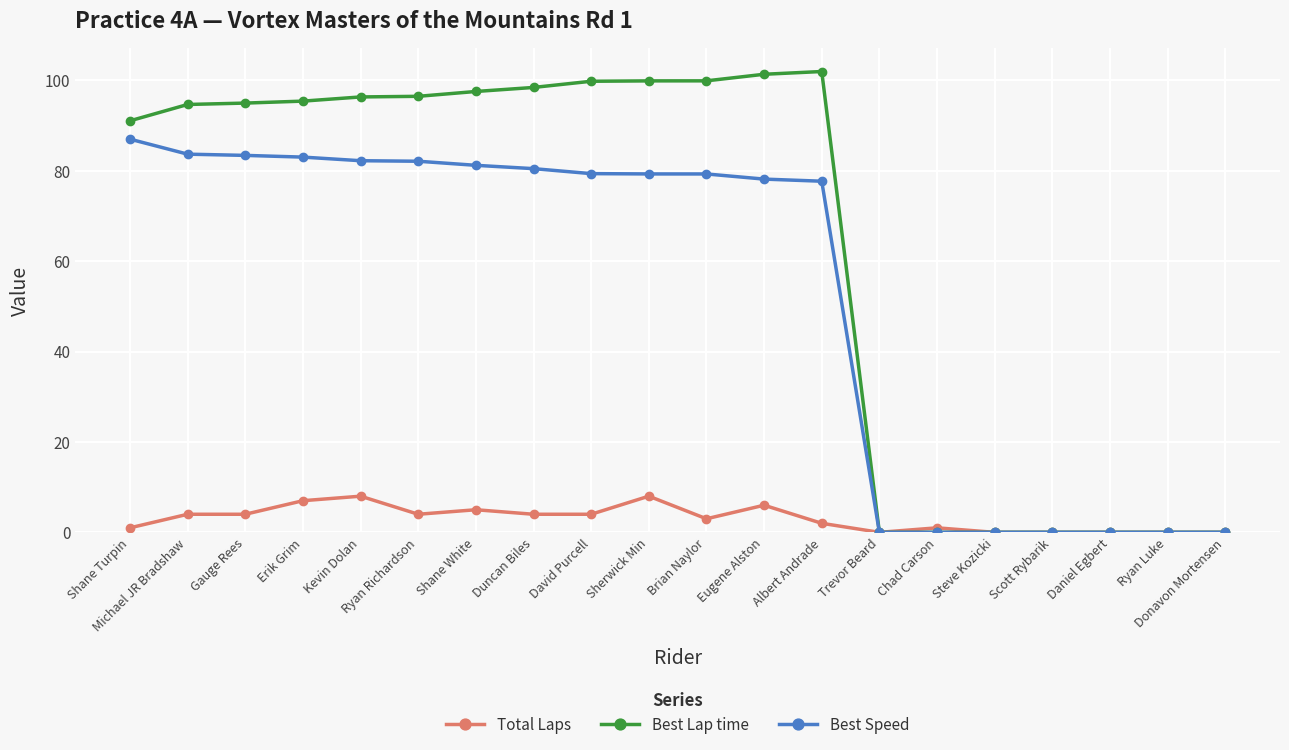

What is the total value across all series at Erik Grim?

185.4